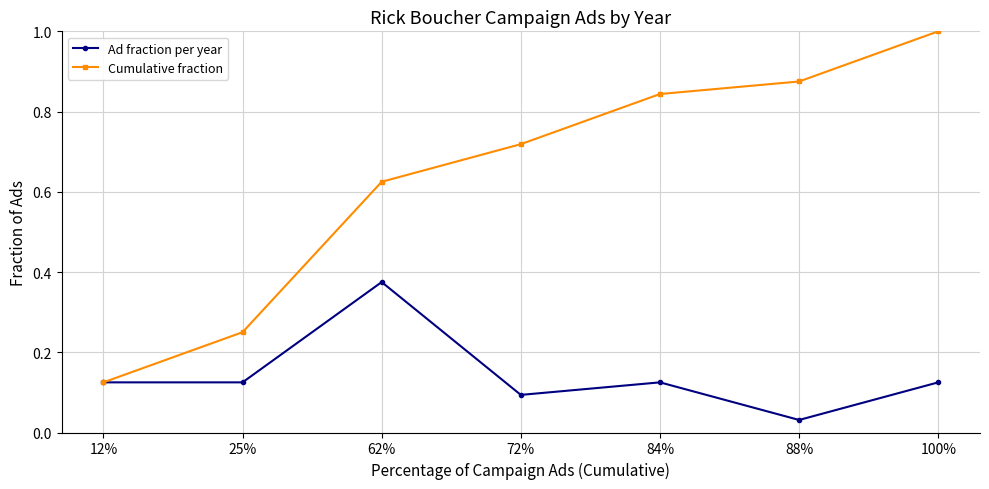

True or false: Ad fraction per year has a value of 0.6 at 62%.

False